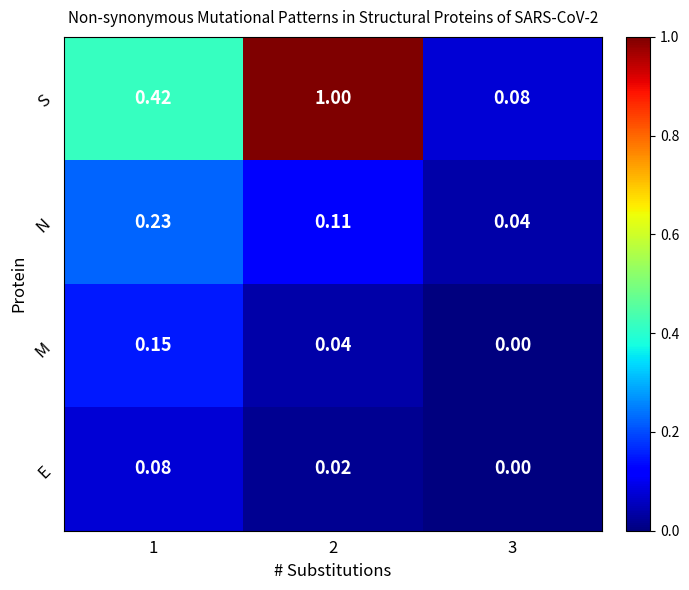

Between 1 and 3, which series saw the biggest shift?

S